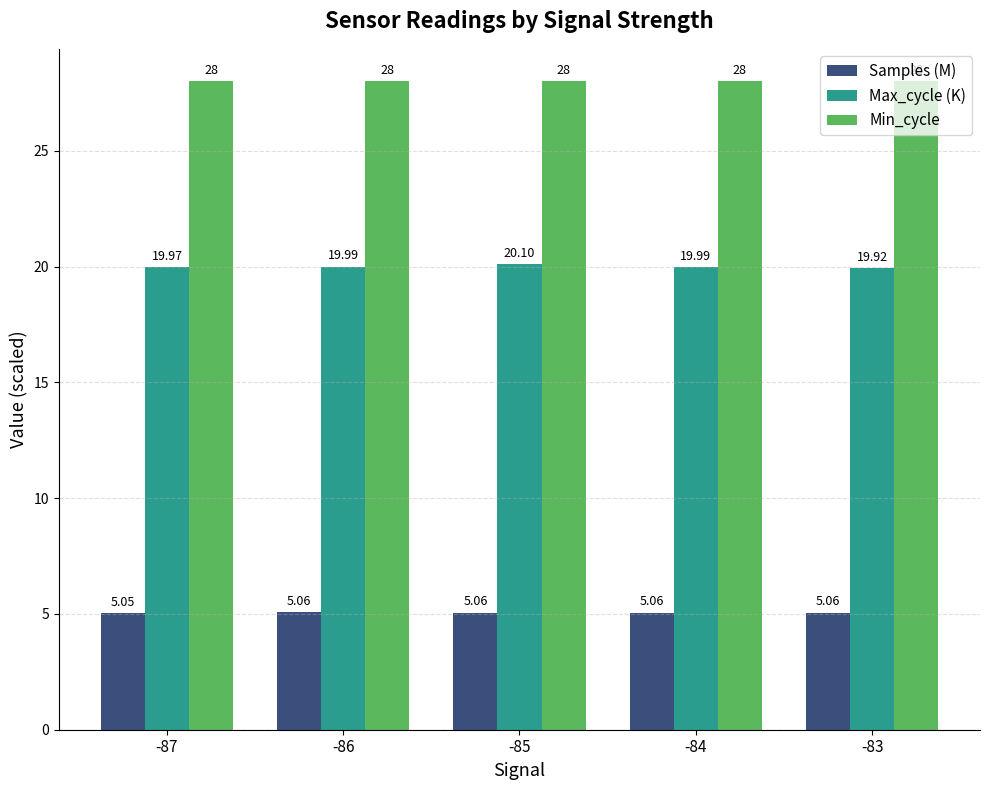

At how many categories does at least one series exceed 22?

5